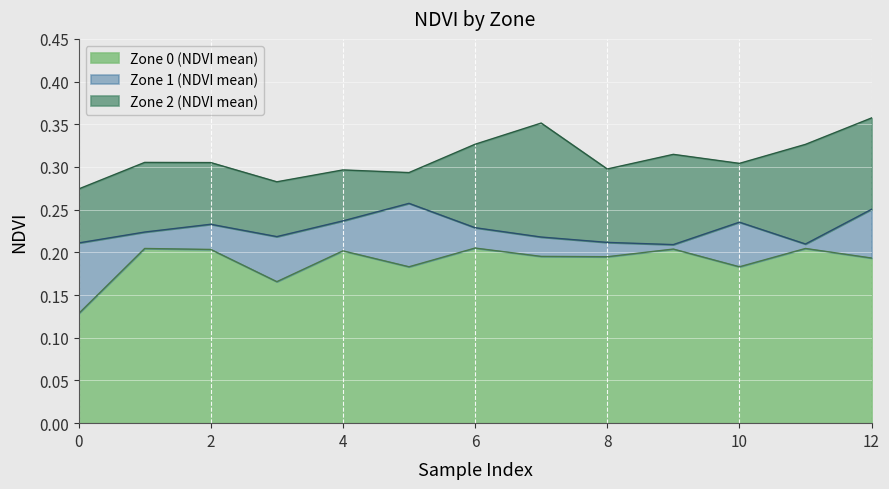

Which series has the largest total across all categories?

Zone 2 (NDVI mean)